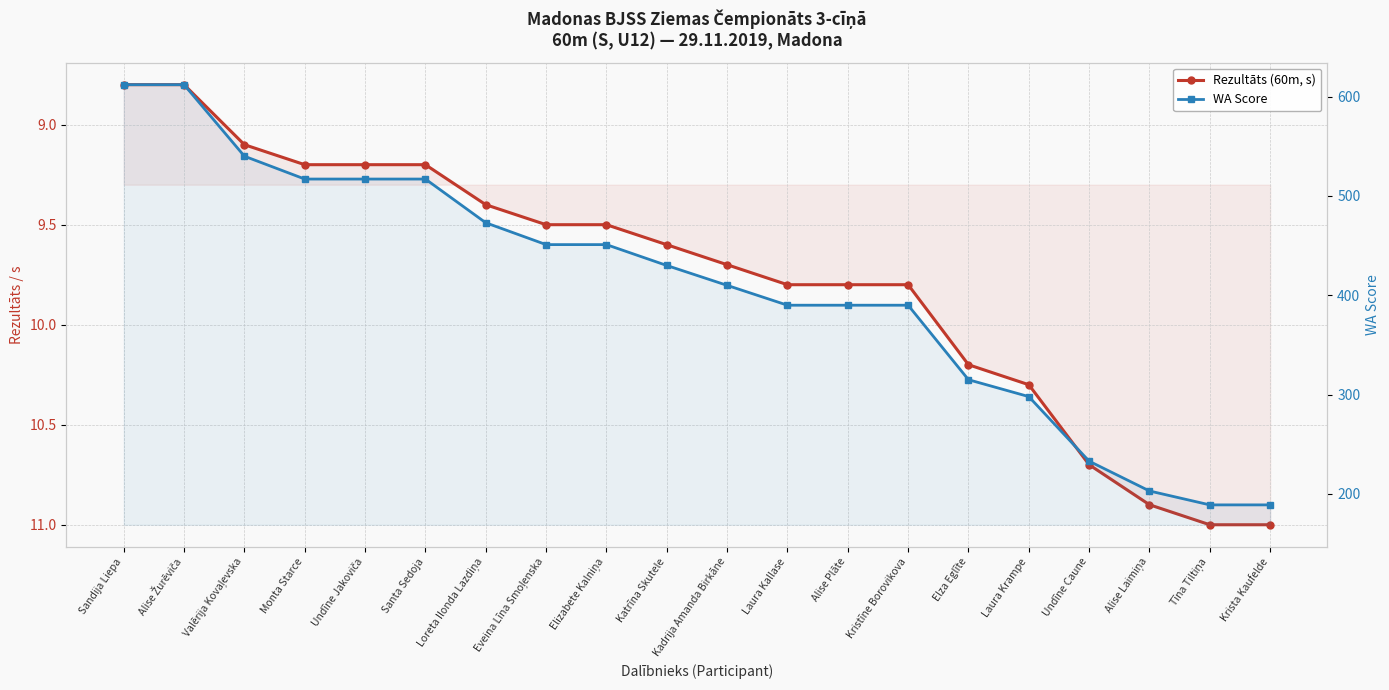

Does the chart display data point markers on the line(s)?

Yes